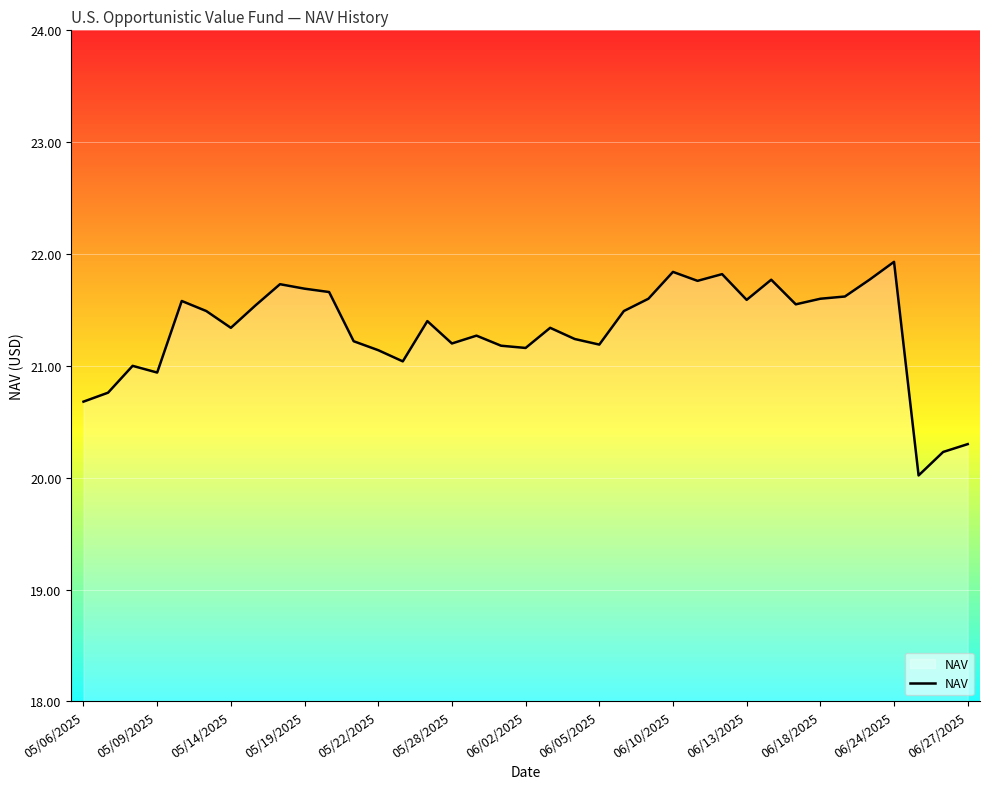

What is the minimum value shown in the chart?

20.0